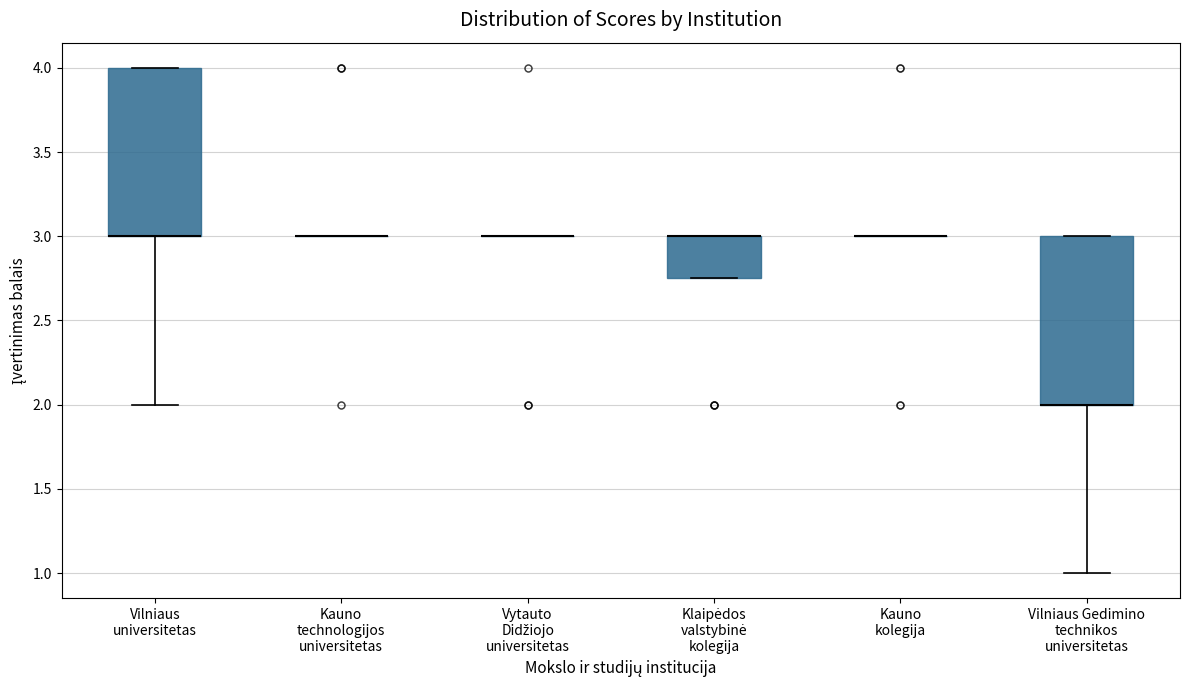

Reading left to right, transcribe this box plot: for each box, give where its median line is, the range the box spans, and where its two whiskers end, as read against the y-axis. The values are not printed on the chart, so give them approximately, as read against the axis.

Vilniaus universitetas: median 3.00 (drawn on the box's lower edge), box 3.00 to 4.00, whiskers 2.00 to 4.00
Kauno technologijos universitetas: box collapsed to a line at 3.00, whiskers 3.00 to 3.00
Vytauto Didžiojo universitetas: box collapsed to a line at 3.00, whiskers 3.00 to 3.00
Klaipėdos valstybinė kolegija: median 3.00 (drawn on the box's upper edge), box 2.75 to 3.00, whiskers 2.75 to 3.00
Kauno kolegija: box collapsed to a line at 3.00, whiskers 3.00 to 3.00
Vilniaus Gedimino technikos universitetas: median 2.00 (drawn on the box's lower edge), box 2.00 to 3.00, whiskers 1.00 to 3.00